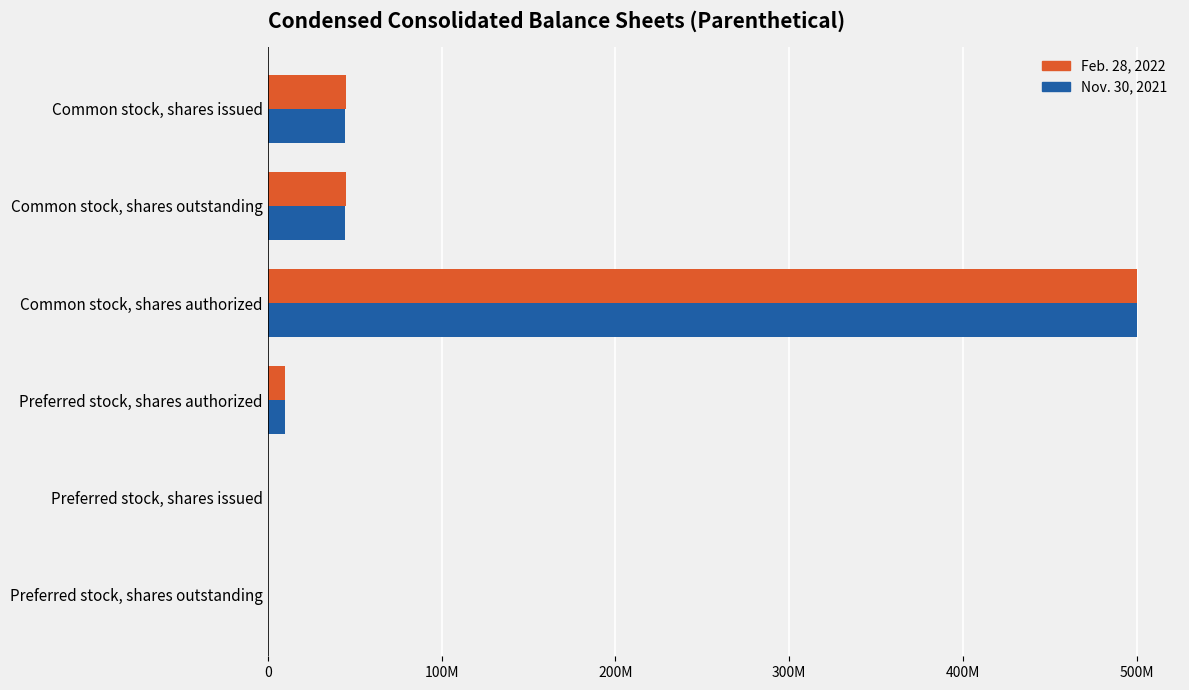

What are all the series names shown in the legend?

Feb. 28, 2022, Nov. 30, 2021